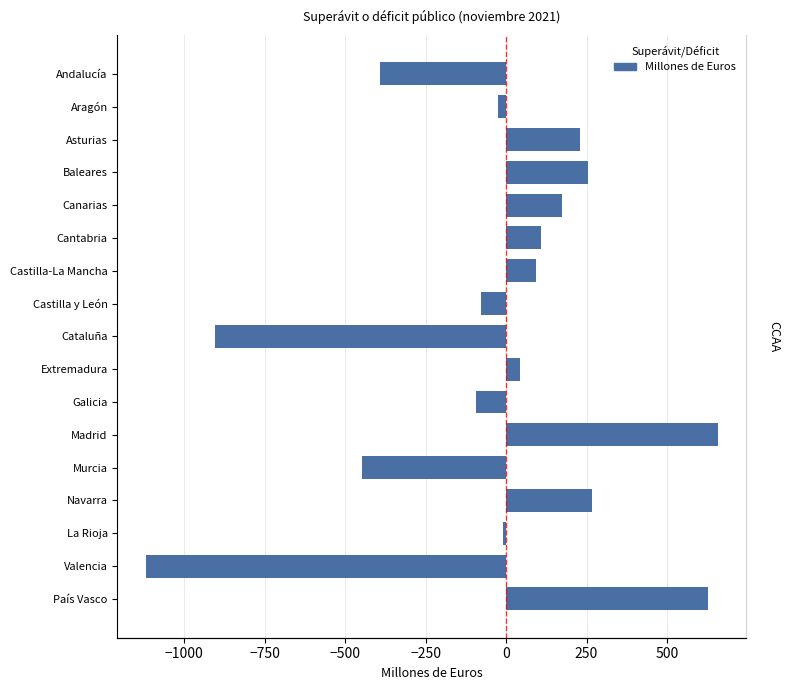

What position from the left is Madrid?

12